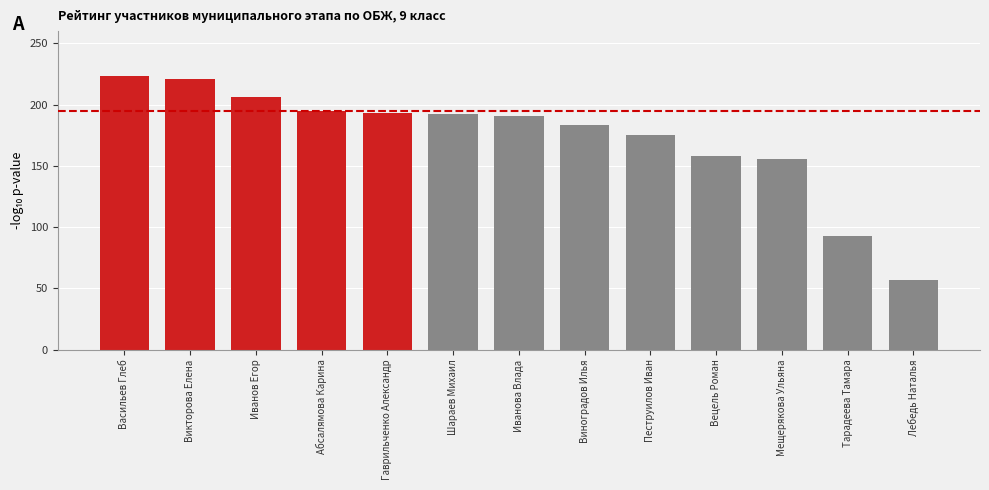

What position from the right is Васильев Глеб?

13